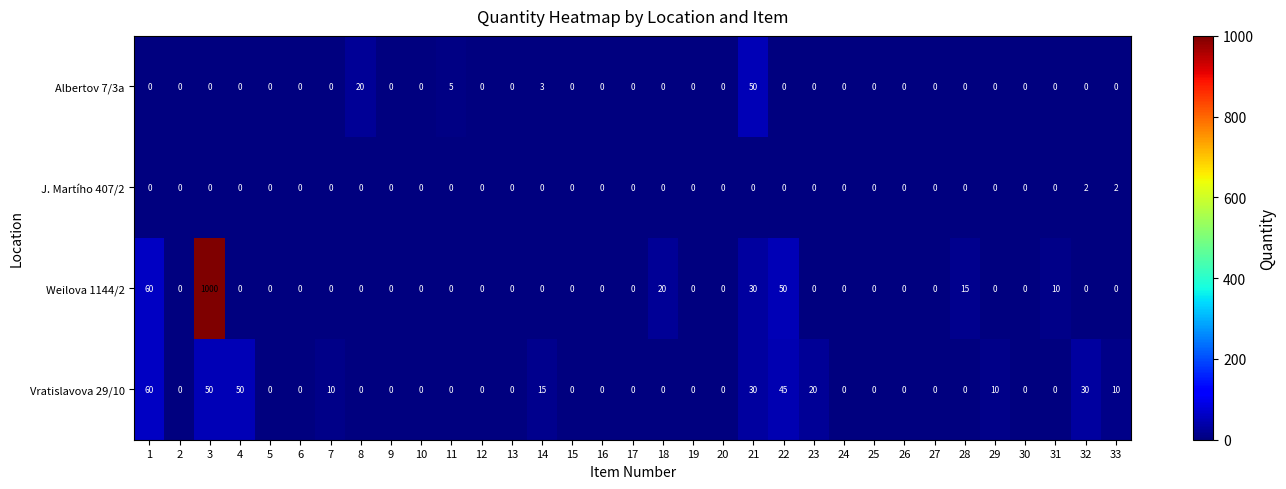

How many positive values does the J. Martího 407/2 series have?

2